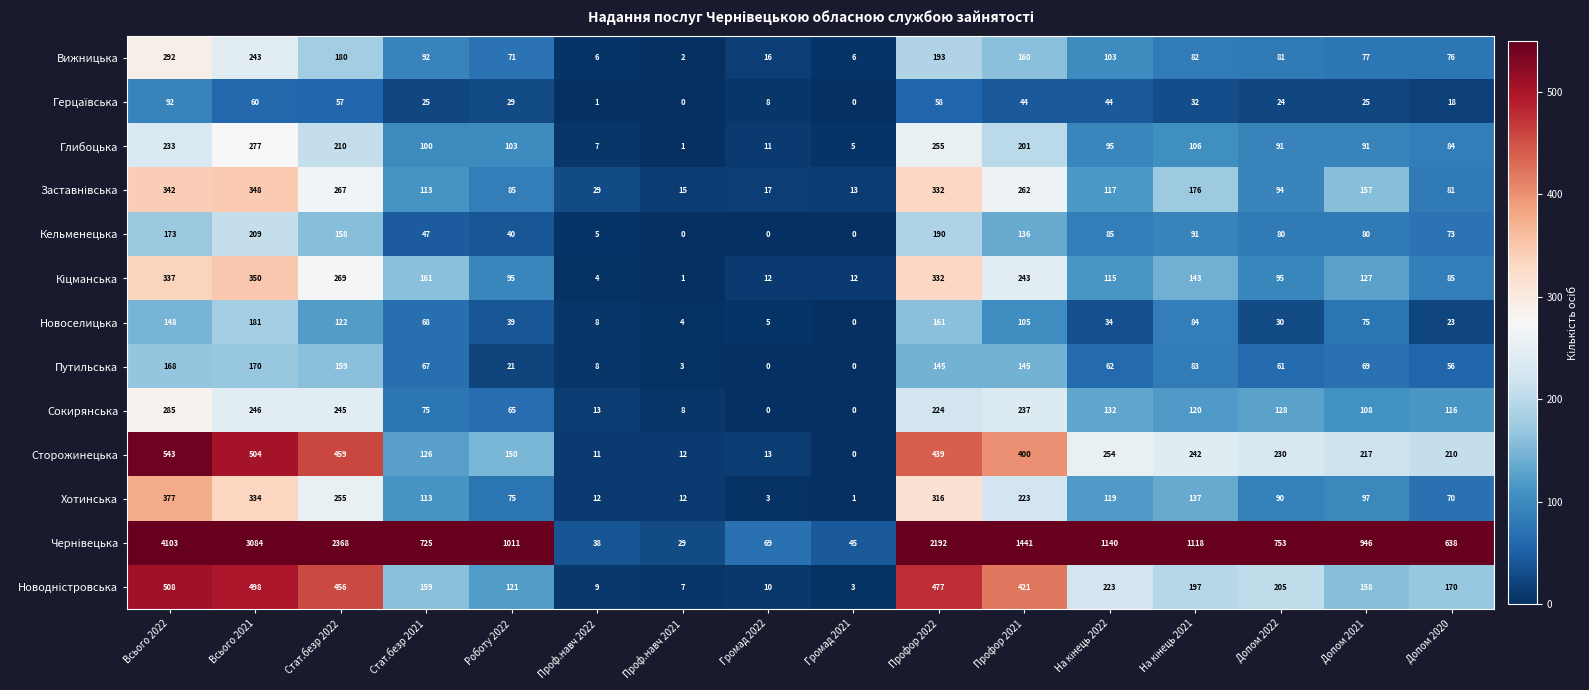

What is the difference between the maximum and minimum values in the Путильська series?

170